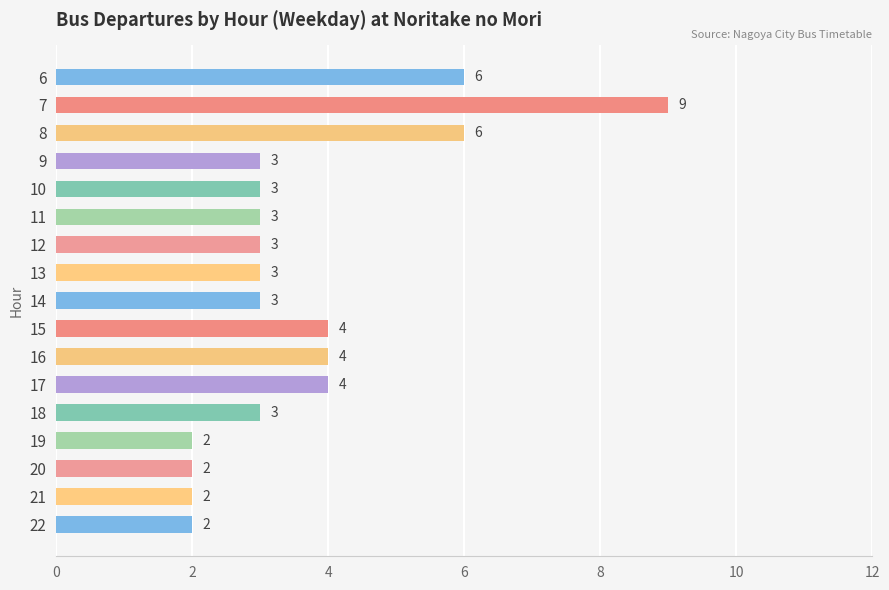

Reading top to bottom, what are all the values shown in this chart?

6	9	6	3	3	3	3	3	3	4	4	4	3	2	2	2	2